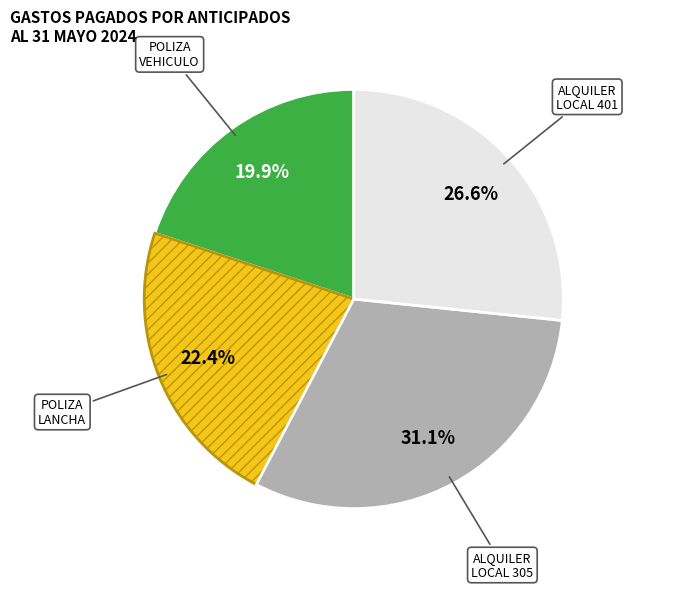

Is there any slice that represents more than half of the pie?

No